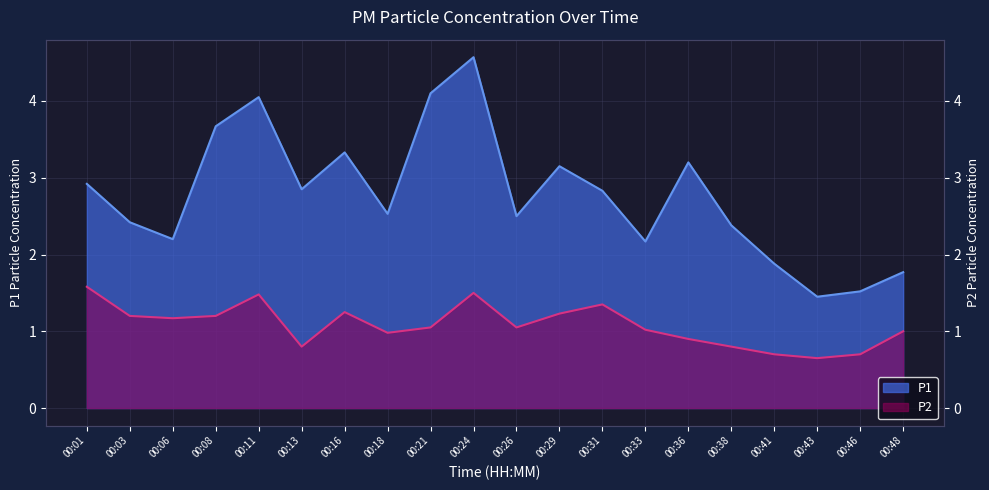

List the labels in order of P1 value, smallest first.

00:43, 00:46, 00:48, 00:41, 00:33, 00:06, 00:38, 00:03, 00:26, 00:18, 00:31, 00:13, 00:01, 00:29, 00:36, 00:16, 00:08, 00:11, 00:21, 00:24